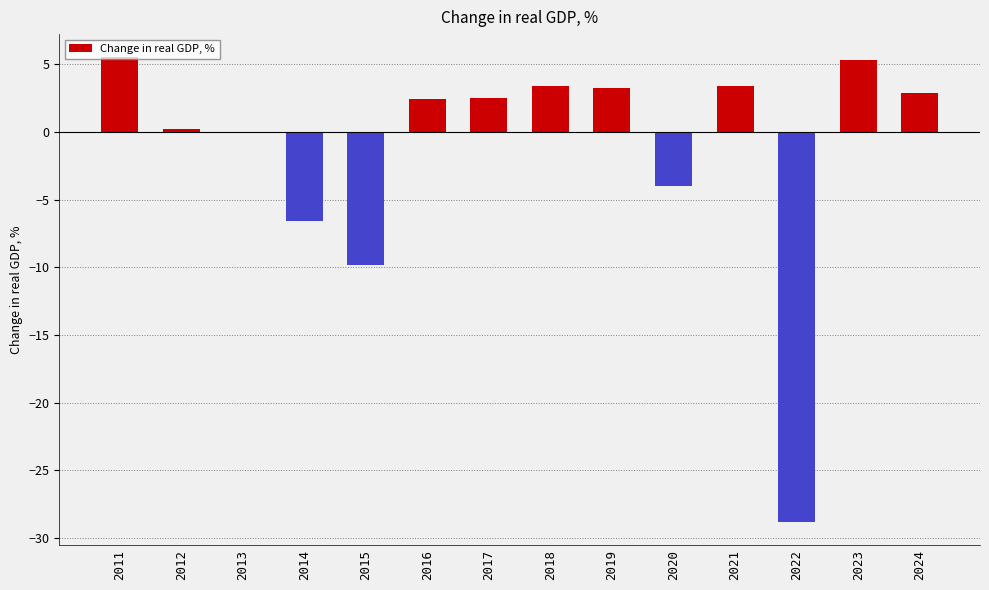

What is the maximum value shown in the chart?

5.5